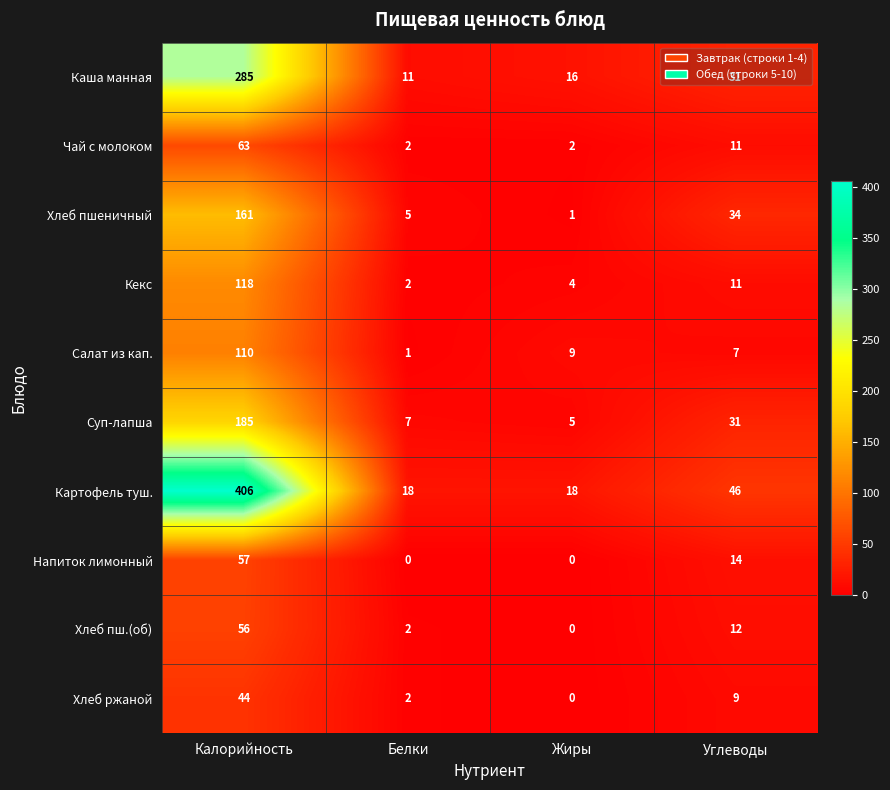

Which series has the largest range (max minus min)?

Картофель туш.